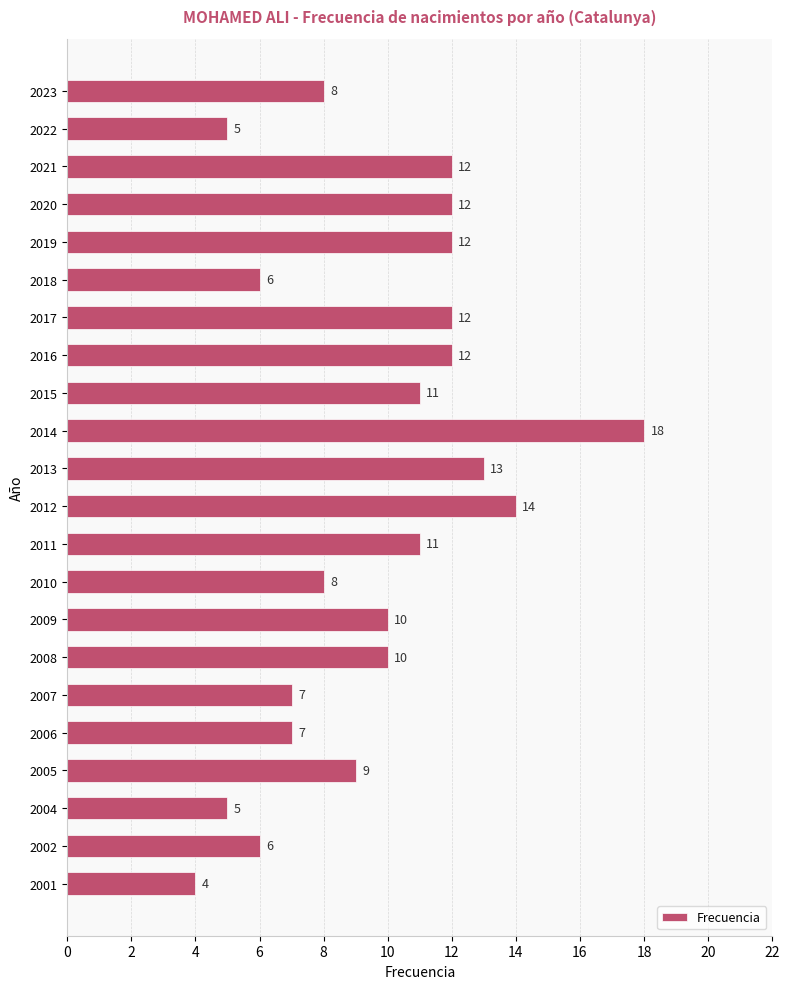

Which has a higher value, 2006 or 2014?

2014